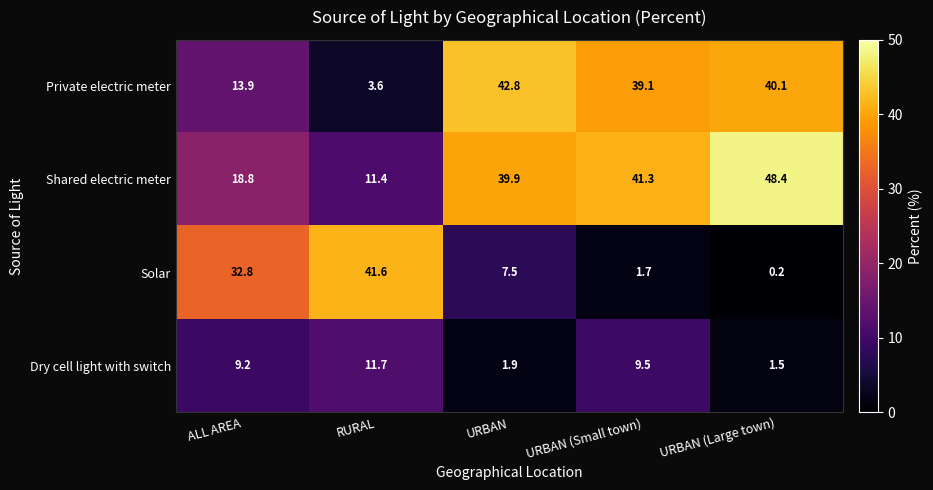

What is the difference between the maximum and second lowest values in the Private electric meter series?

28.9